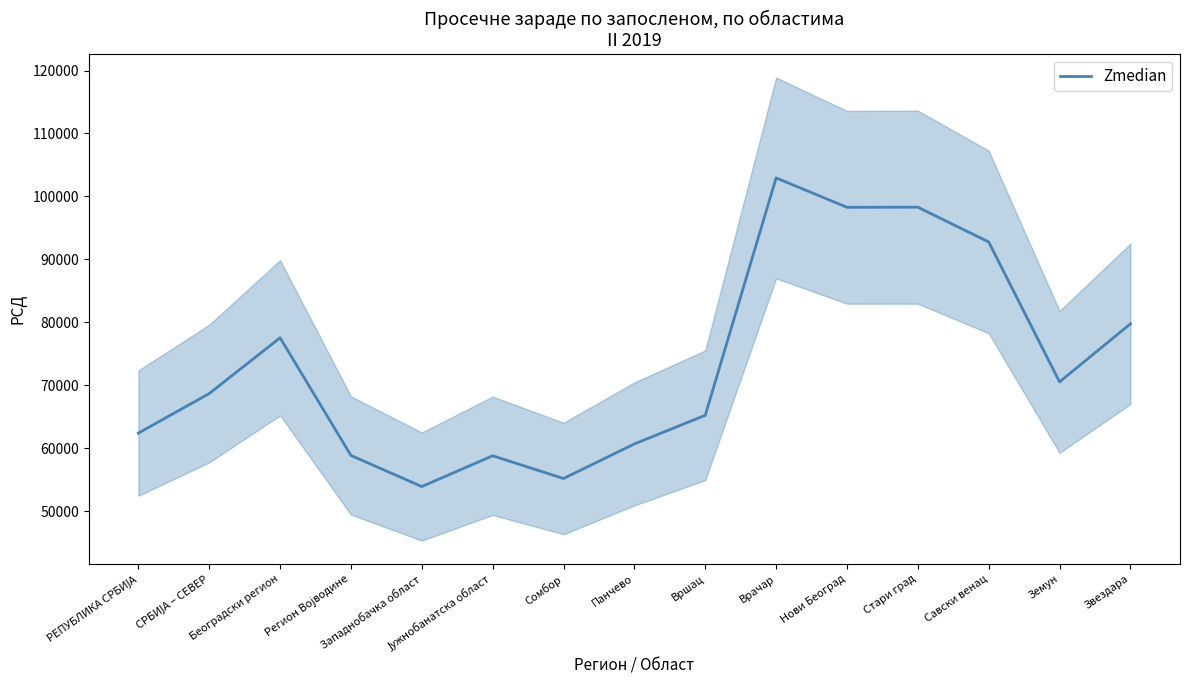

What is the sum of all values?

1103620.5